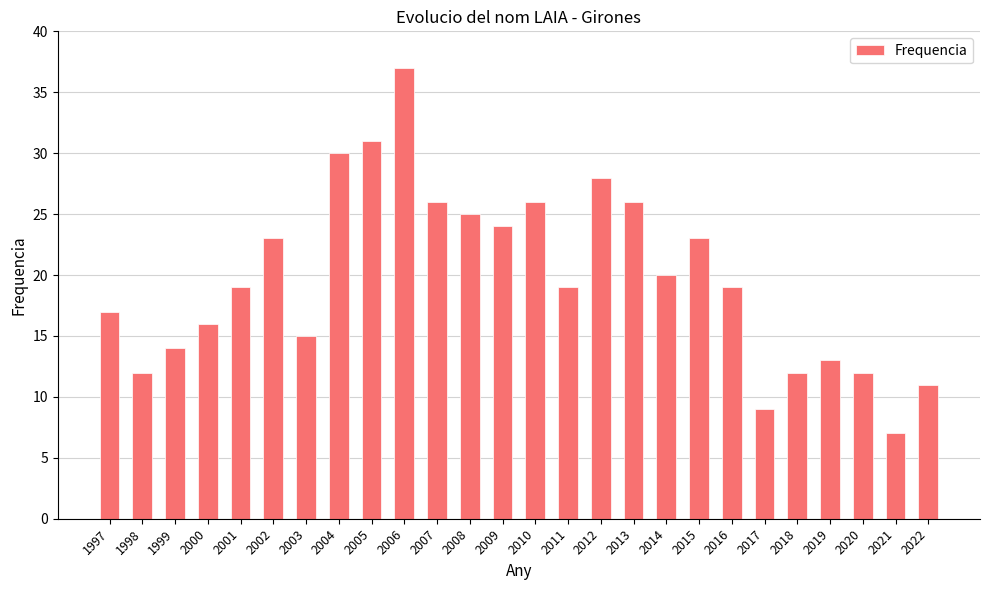

How many distinct data groups are displayed?

1